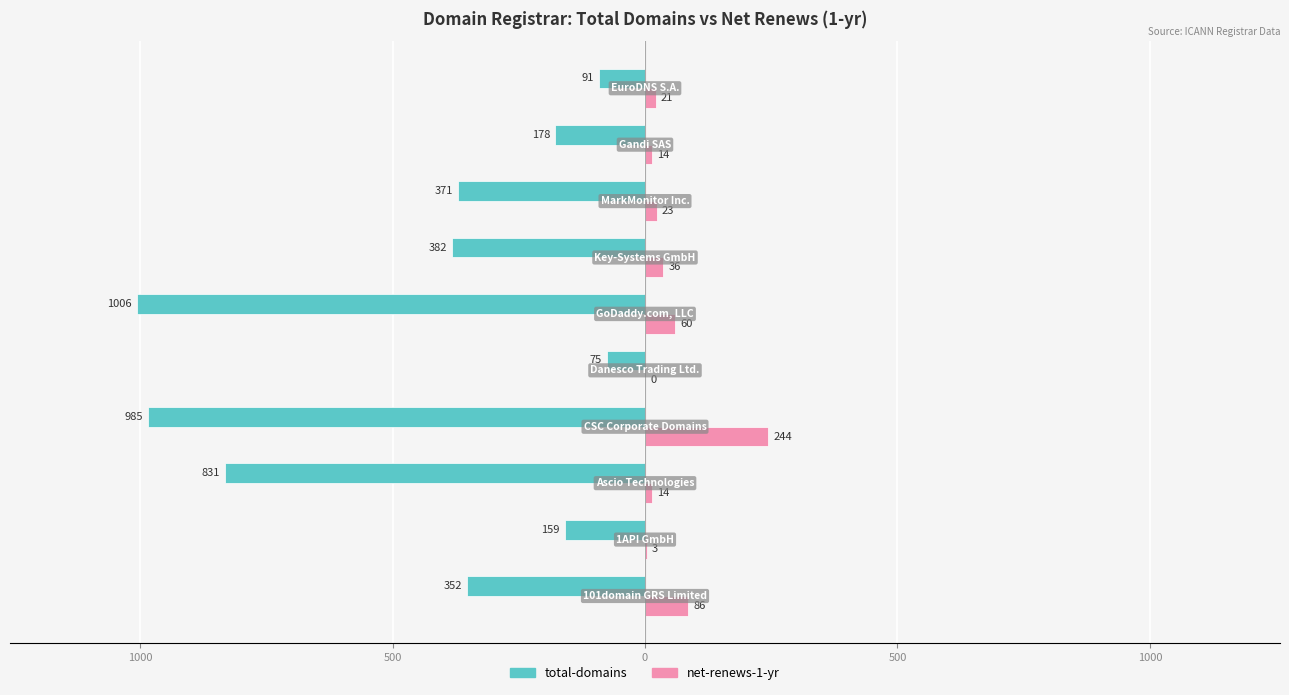

What are all the series names shown in the legend?

total-domains, net-renews-1-yr